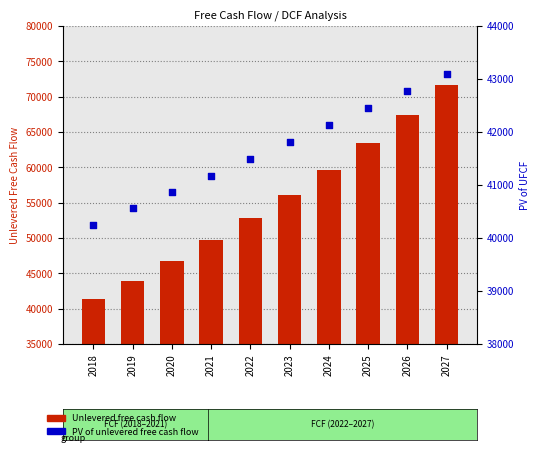

What are all the series names shown in the legend?

Unlevered free cash flow, PV of unlevered free cash flow